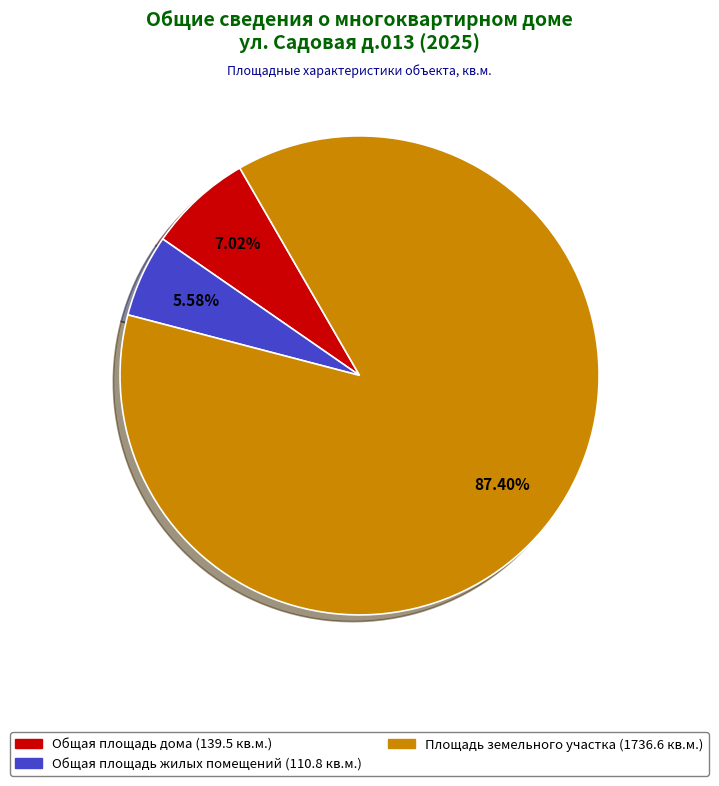

How many slices are in this pie chart?

3